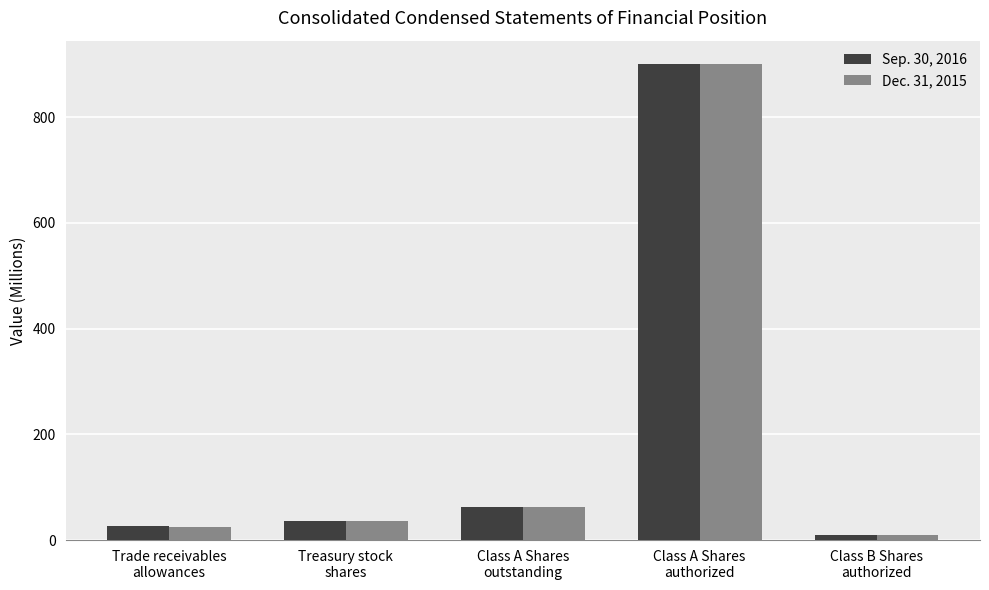

At Treasury stock
shares, list the series in order from smallest to largest.

Dec. 31, 2015, Sep. 30, 2016